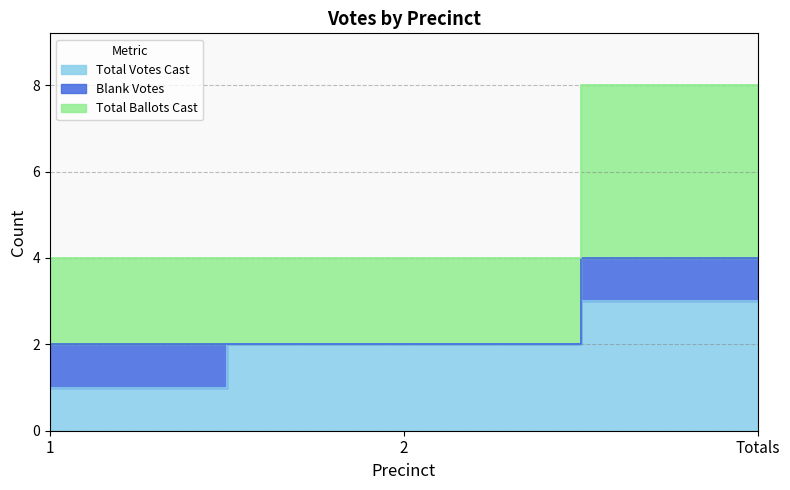

What is the minimum value for Total Votes Cast?

1